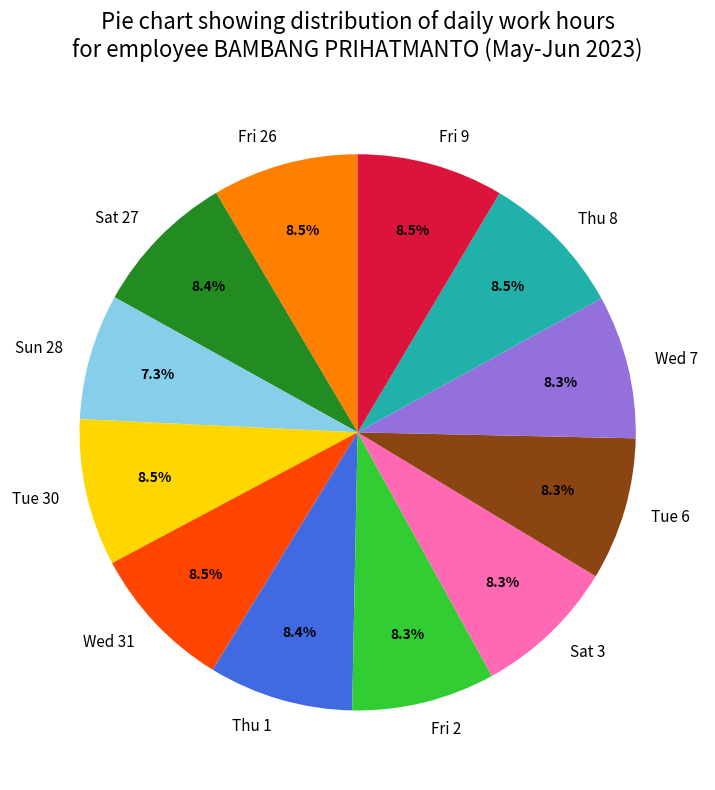

What is the ratio of the value at Tue 6 to the value at Sat 3?

1.0